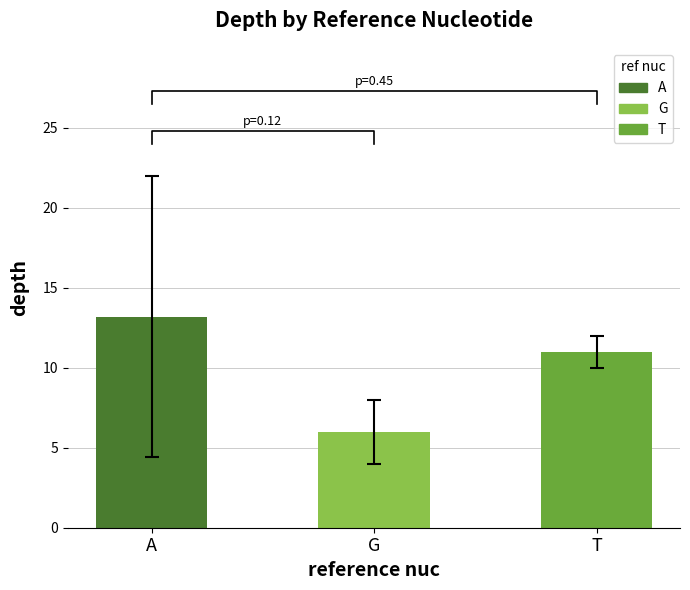

At which label is the value closest to 9?

T